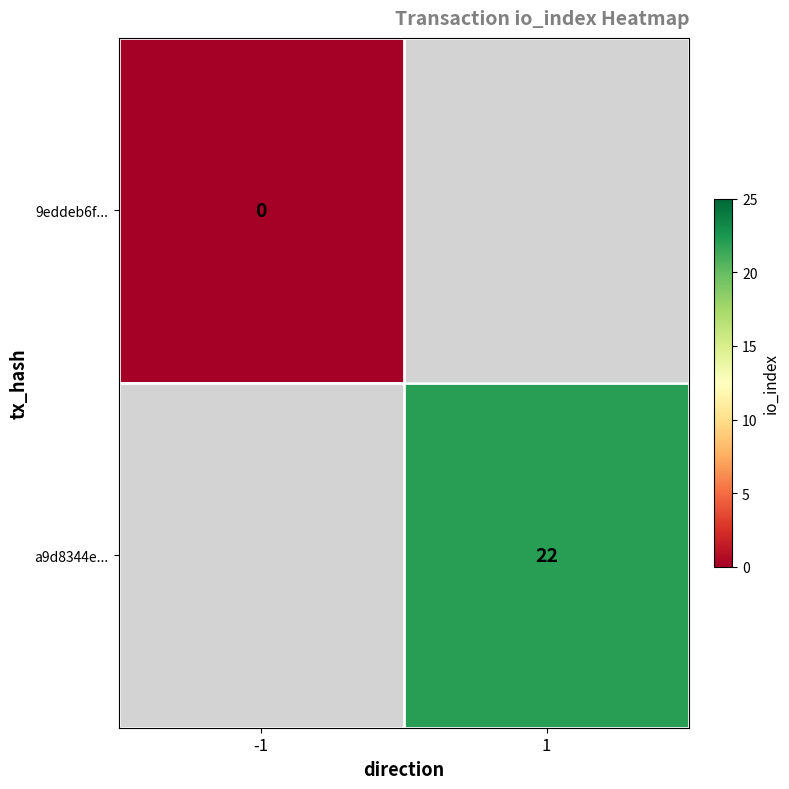

Is it true that a9d8344e... equals 6 at 1?

False